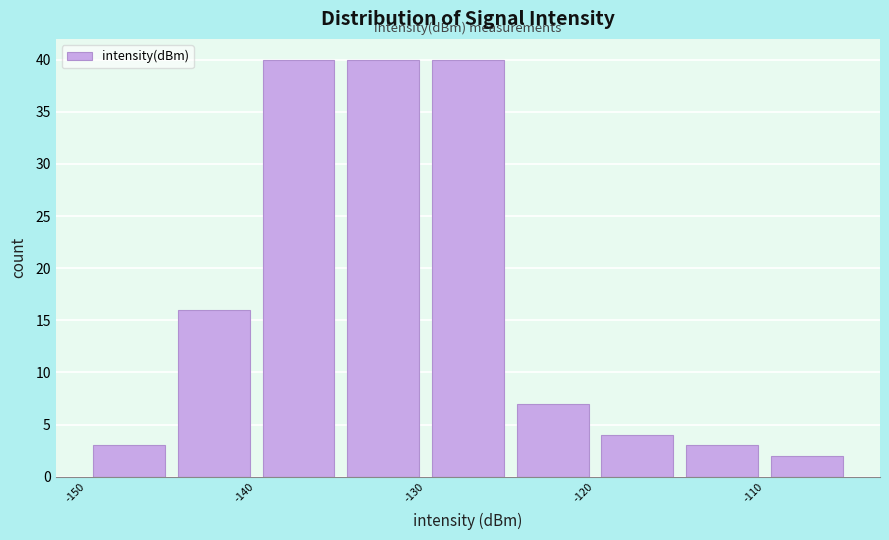

Reading left to right, list every bar in this chart as the range it spans on the x-axis followed by its height. The values are not printed on the chart, so give them approximately, as read against the axis.

-150 to -145: 3
-145 to -140: 16
-140 to -135: 40
-135 to -130: 40
-130 to -125: 40
-125 to -120: 7
-120 to -115: 4
-115 to -110: 3
-110 to -105: 2